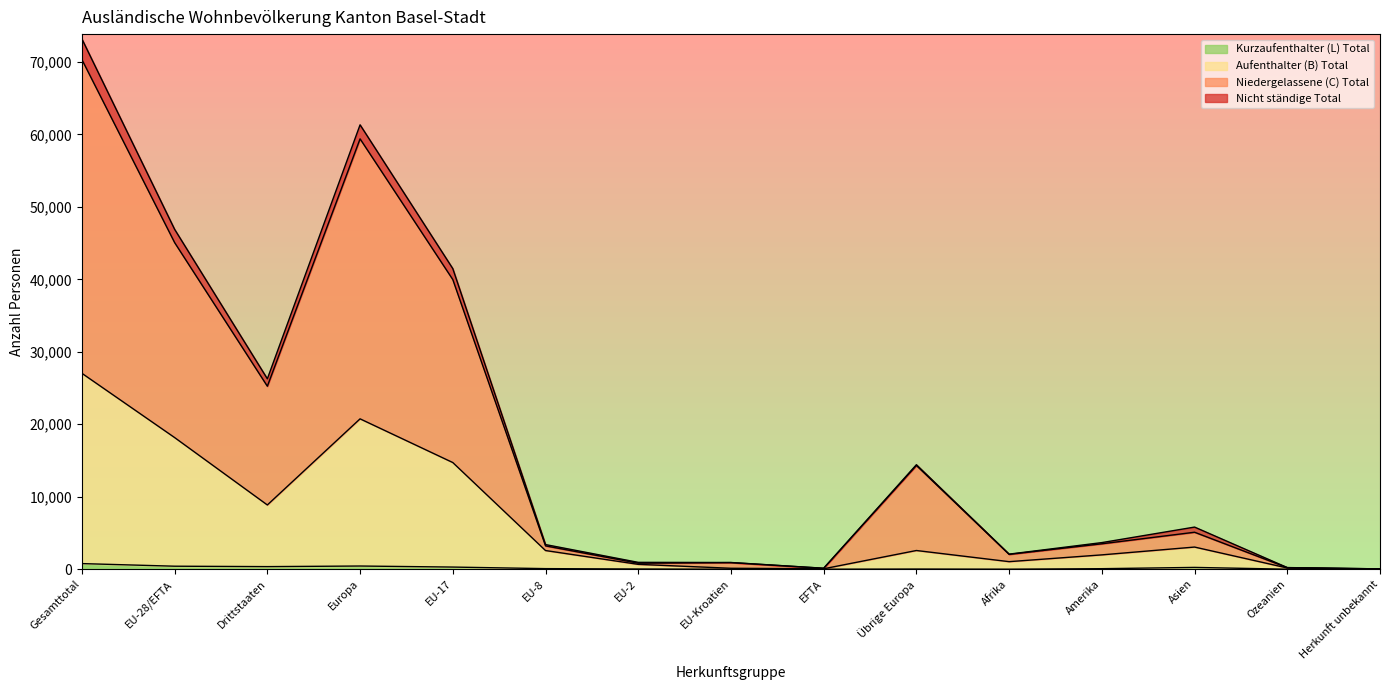

The Ständige Total series shows 41479 at EU-17. True or false?

True